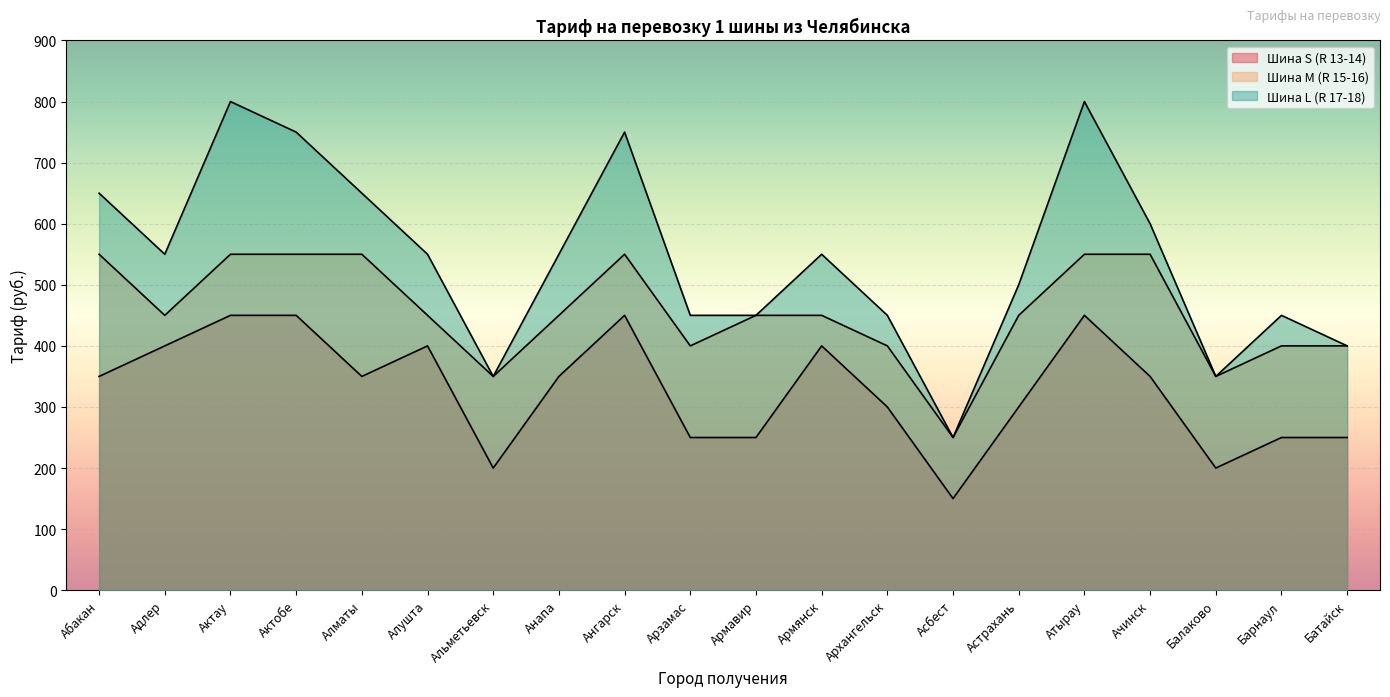

Which label corresponds to the largest value in the chart?

Актау